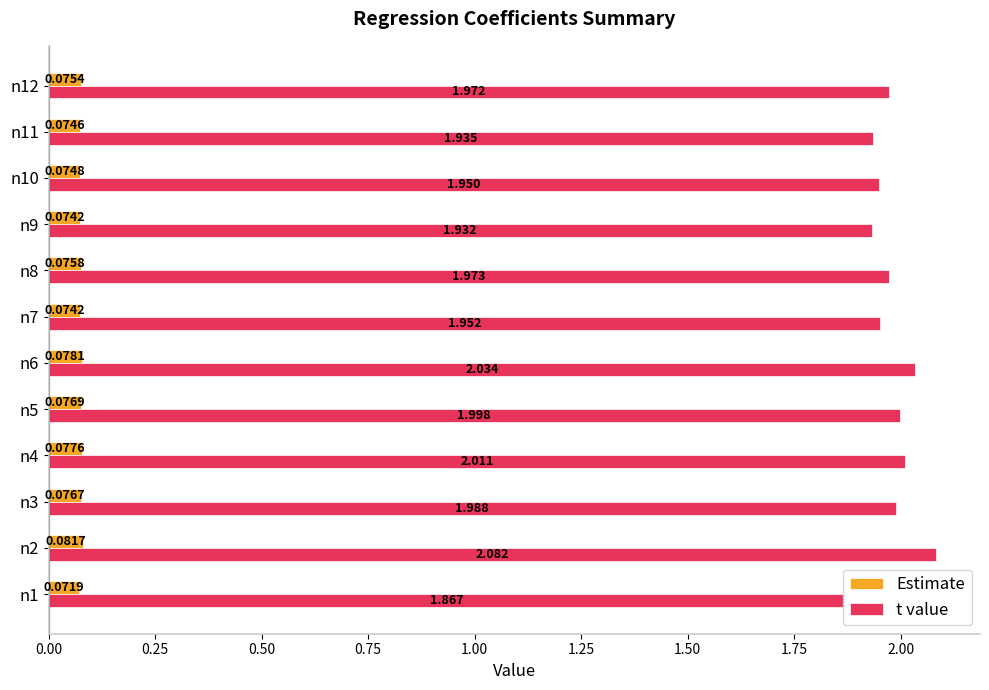

Between n2 and n5, which series saw the biggest shift?

t value